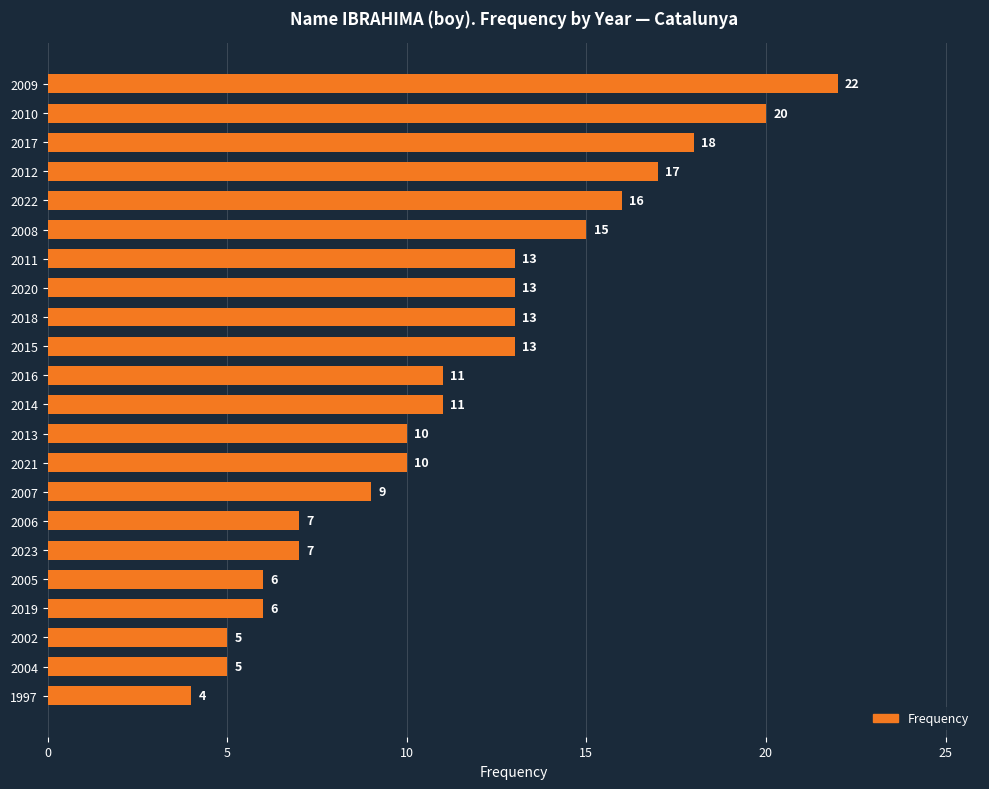

What is the ratio of the value at 2019 to the value at 2004?

1.2